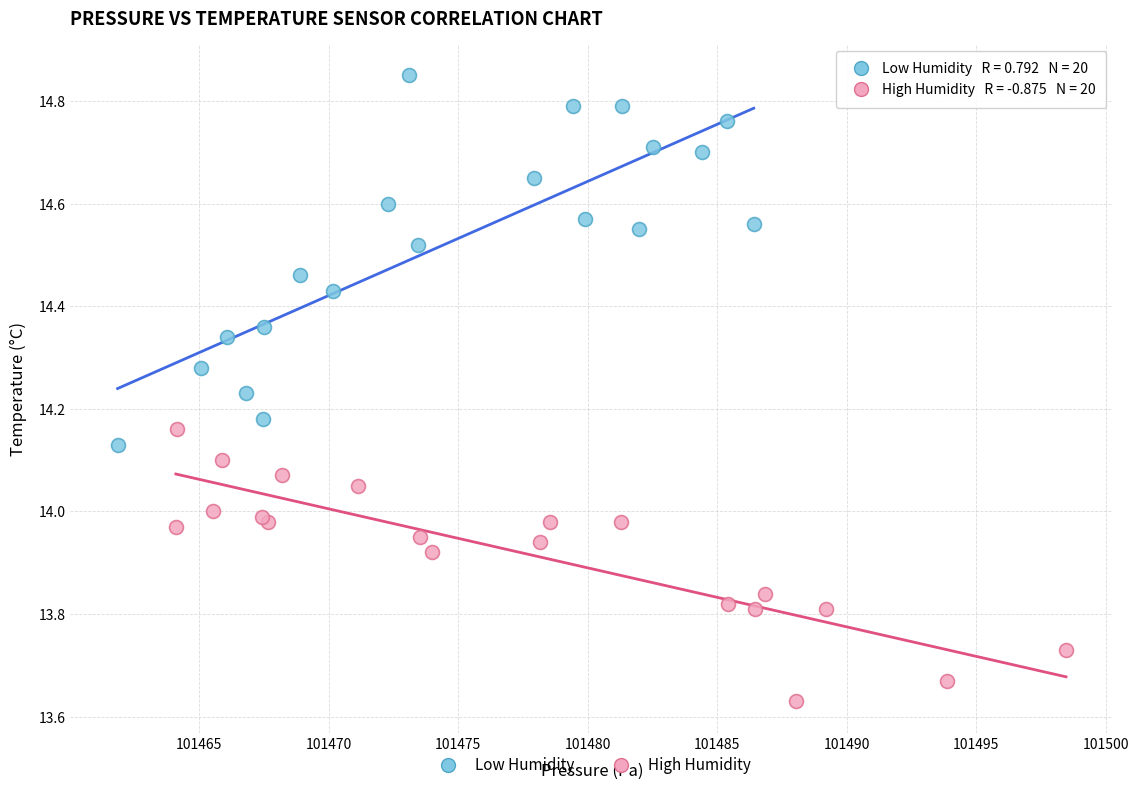

Which series has the widest spread of Y values?

Low Humidity